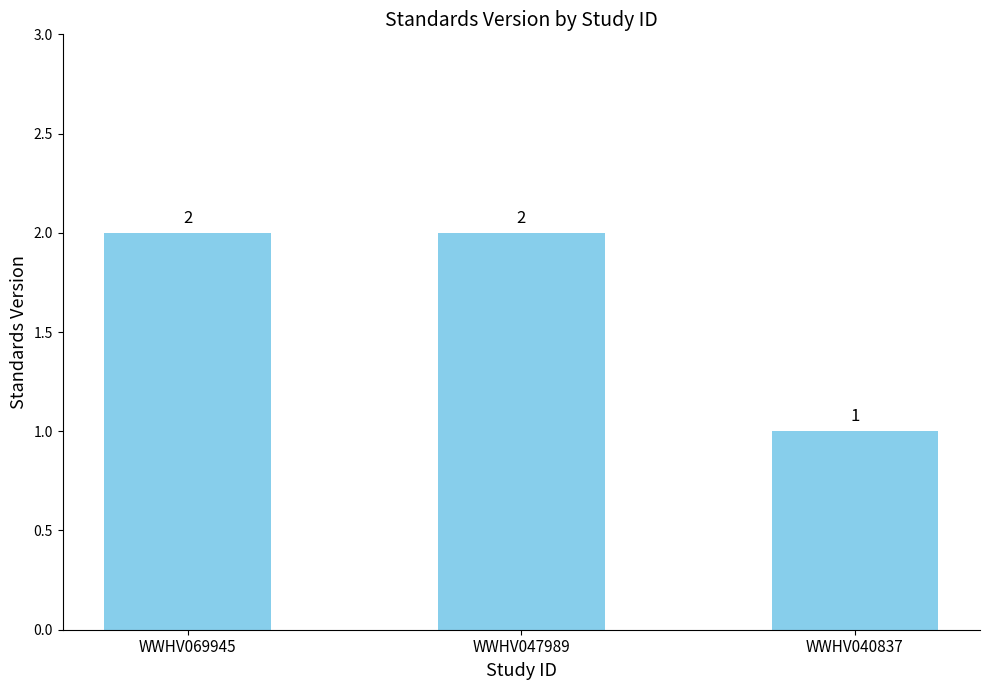

The value at WWHV040837 is 2. True or false?

False